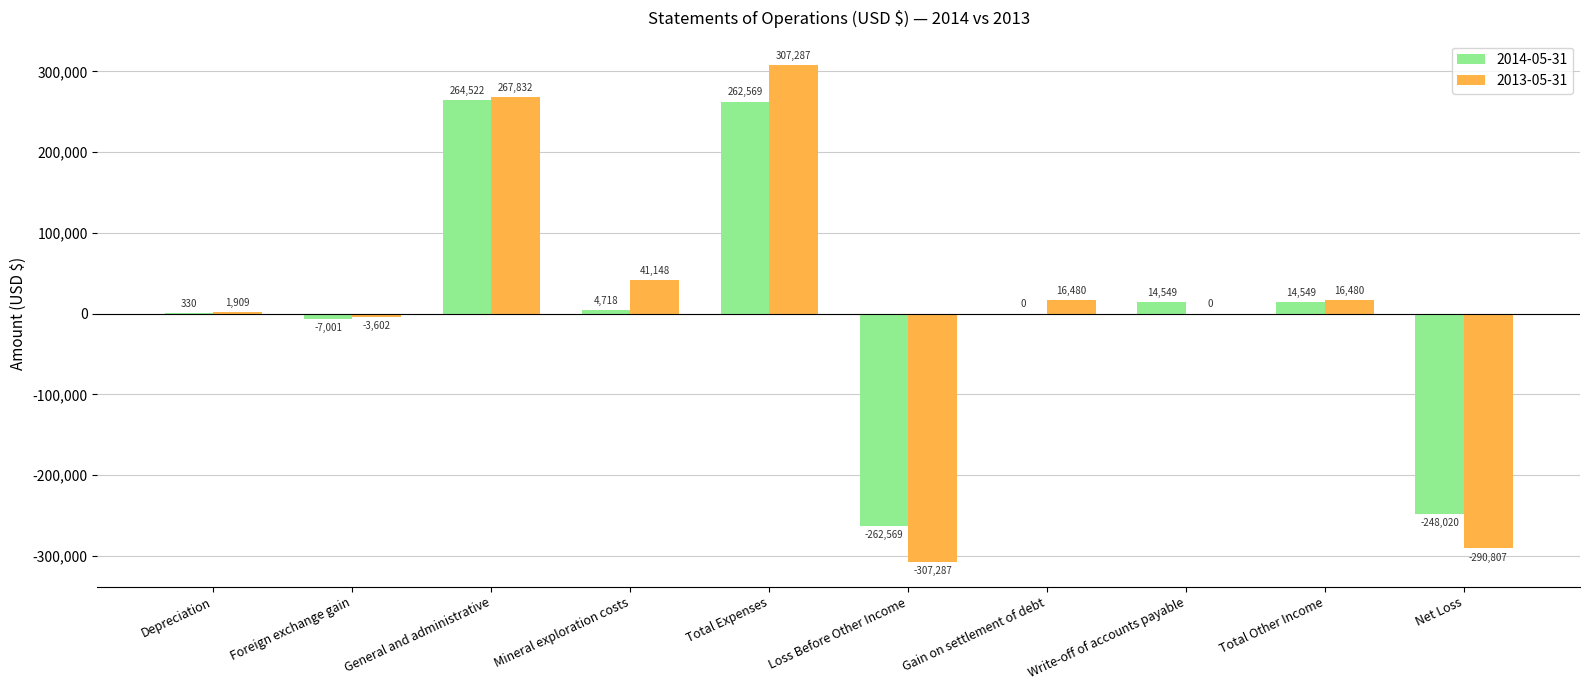

What is the spread (max minus min) of values at Foreign exchange gain?

3399